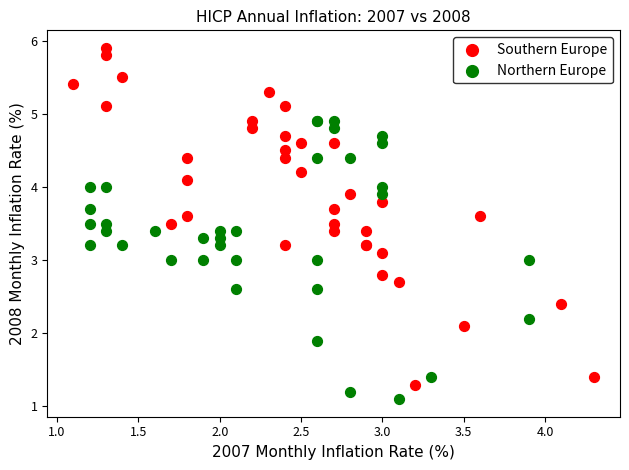

Which series has the largest Y range (max minus min)?

Southern Europe